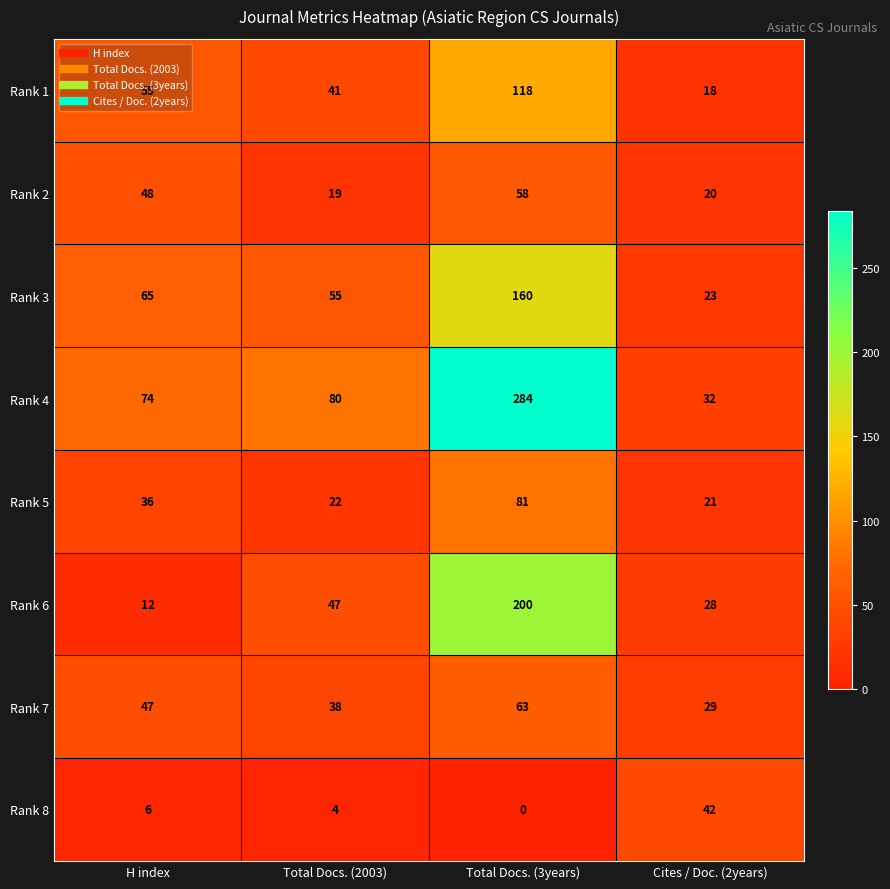

What is the difference between the maximum and minimum values in the Rank 1 series?

100